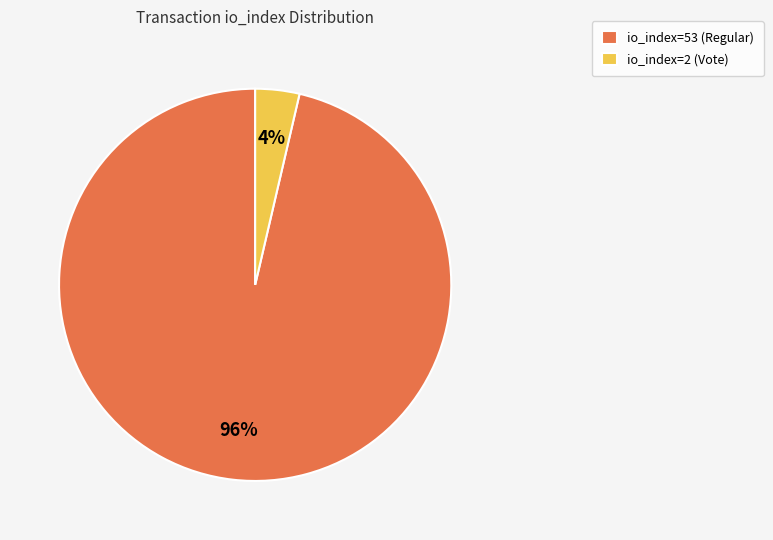

To the nearest percent, what is the average slice percentage?

50%